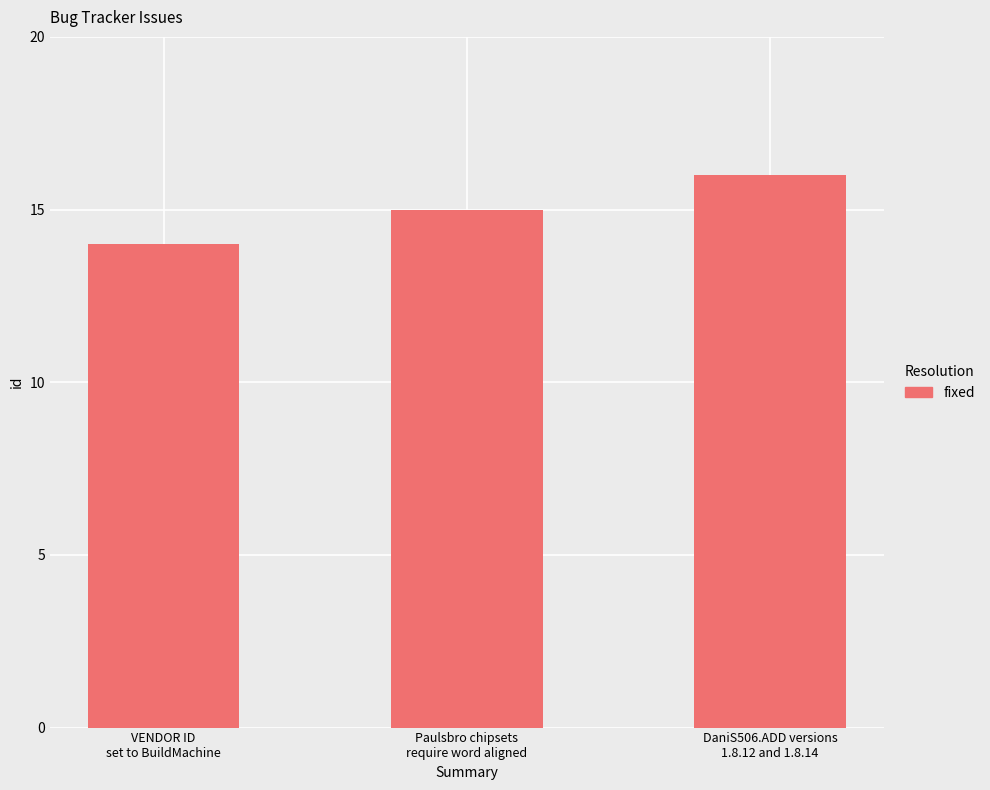

List the labels in order of value, smallest first.

VENDOR ID
set to BuildMachine, Paulsbro chipsets
require word aligned, DaniS506.ADD versions
1.8.12 and 1.8.14